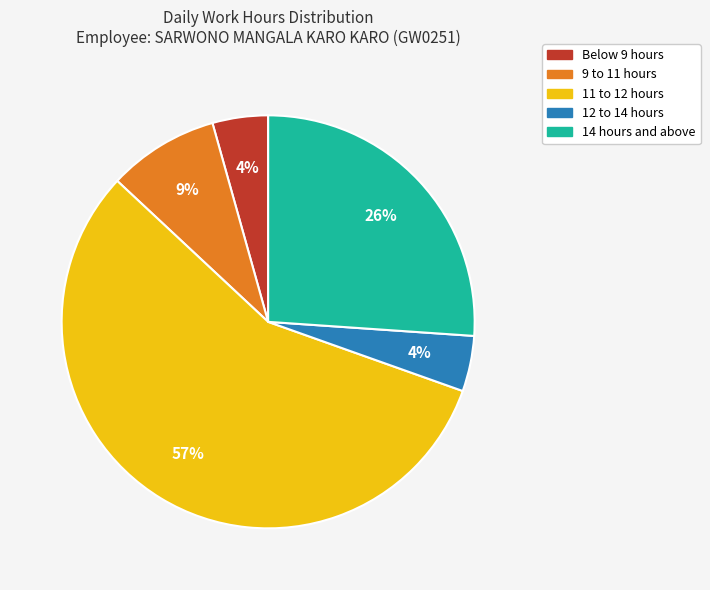

Combined, do 12 to 14 hours and 11 to 12 hours account for over 50%?

Yes